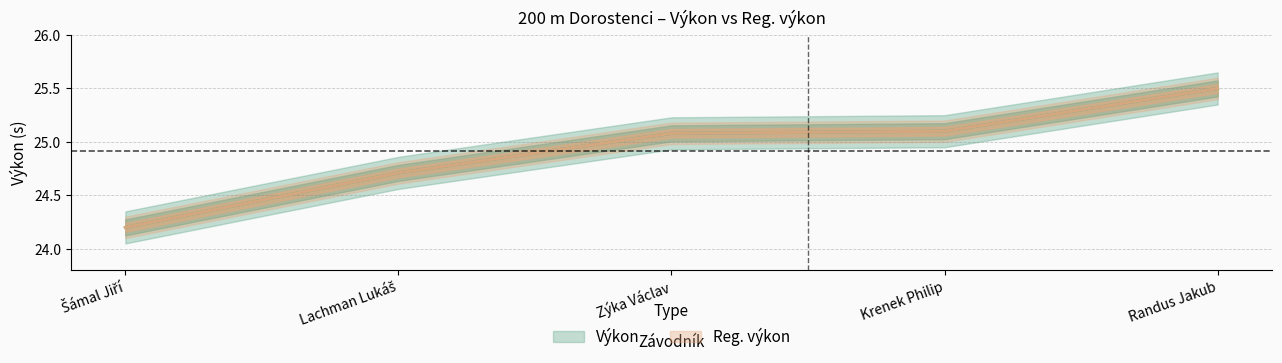

True or false: Reg. výkon and Výkon intersect in this chart.

False